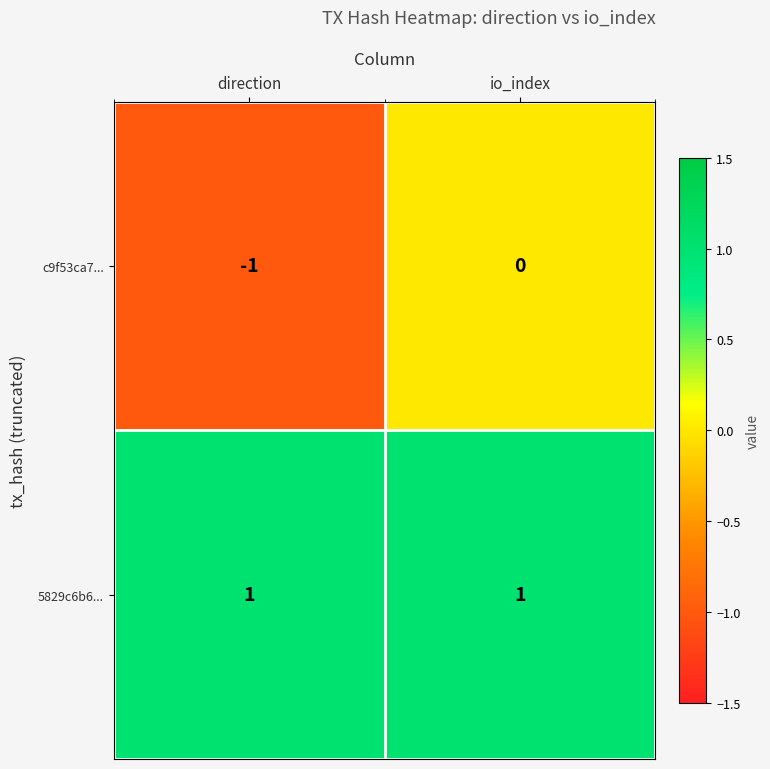

At which label is c9f53ca7... closest to 0?

io_index